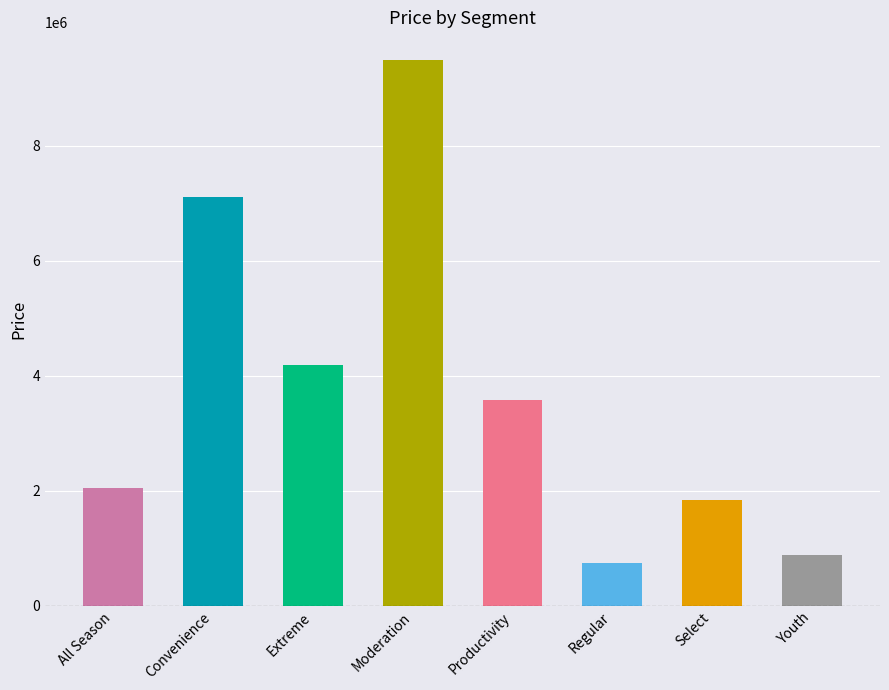

At which label does the data first exceed 3569795?

Convenience